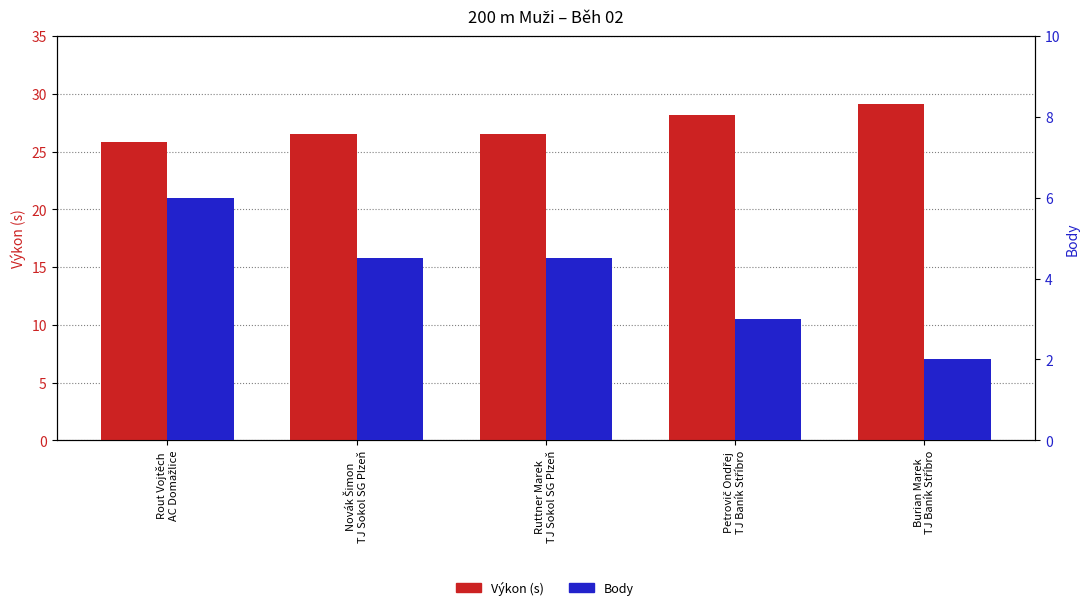

What is the total value across all series at Novák Šimon
TJ Sokol SG Plzeň?

31.0